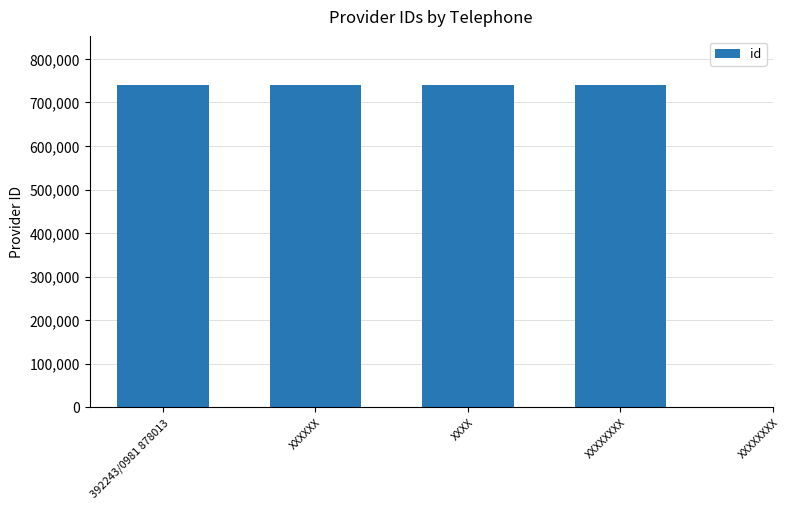

What is the sum of the values at XXXX and XXXXXXXX?

1481254